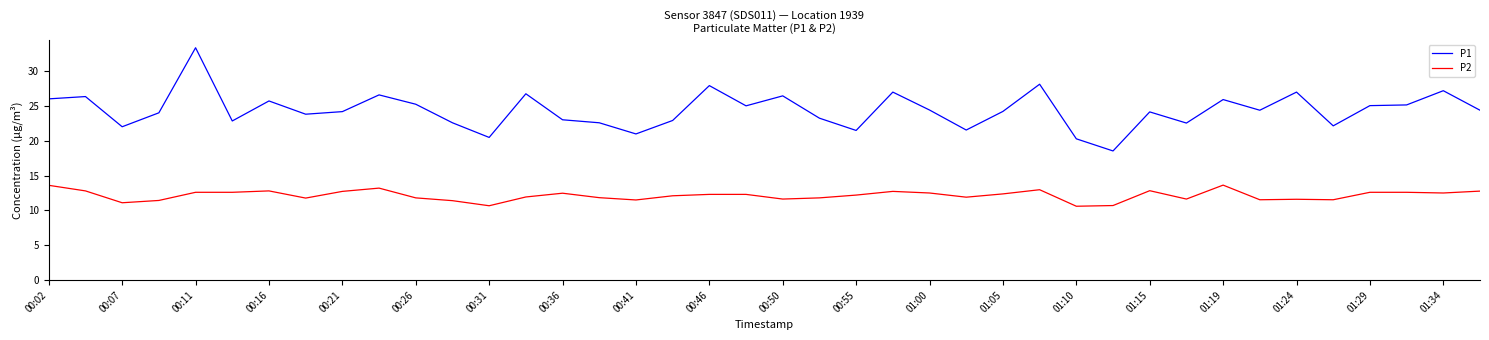

What is the difference between the maximum and minimum values in the P2 series?

3.0